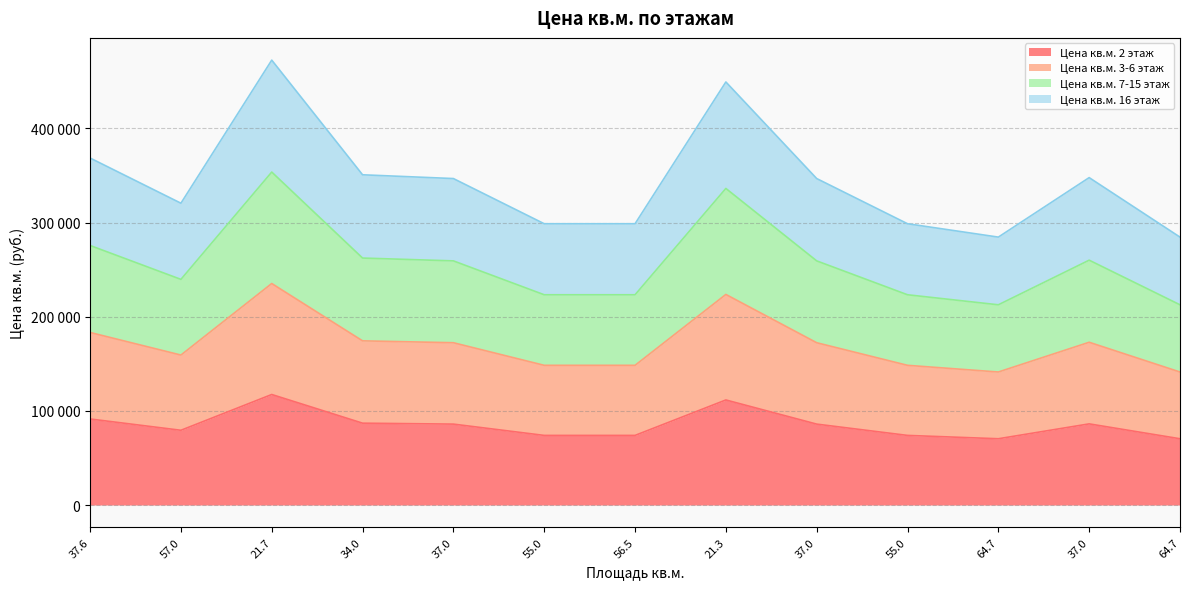

What is the value of the Цена кв.м. 7-15 этаж point at the 11th from the left?

212700